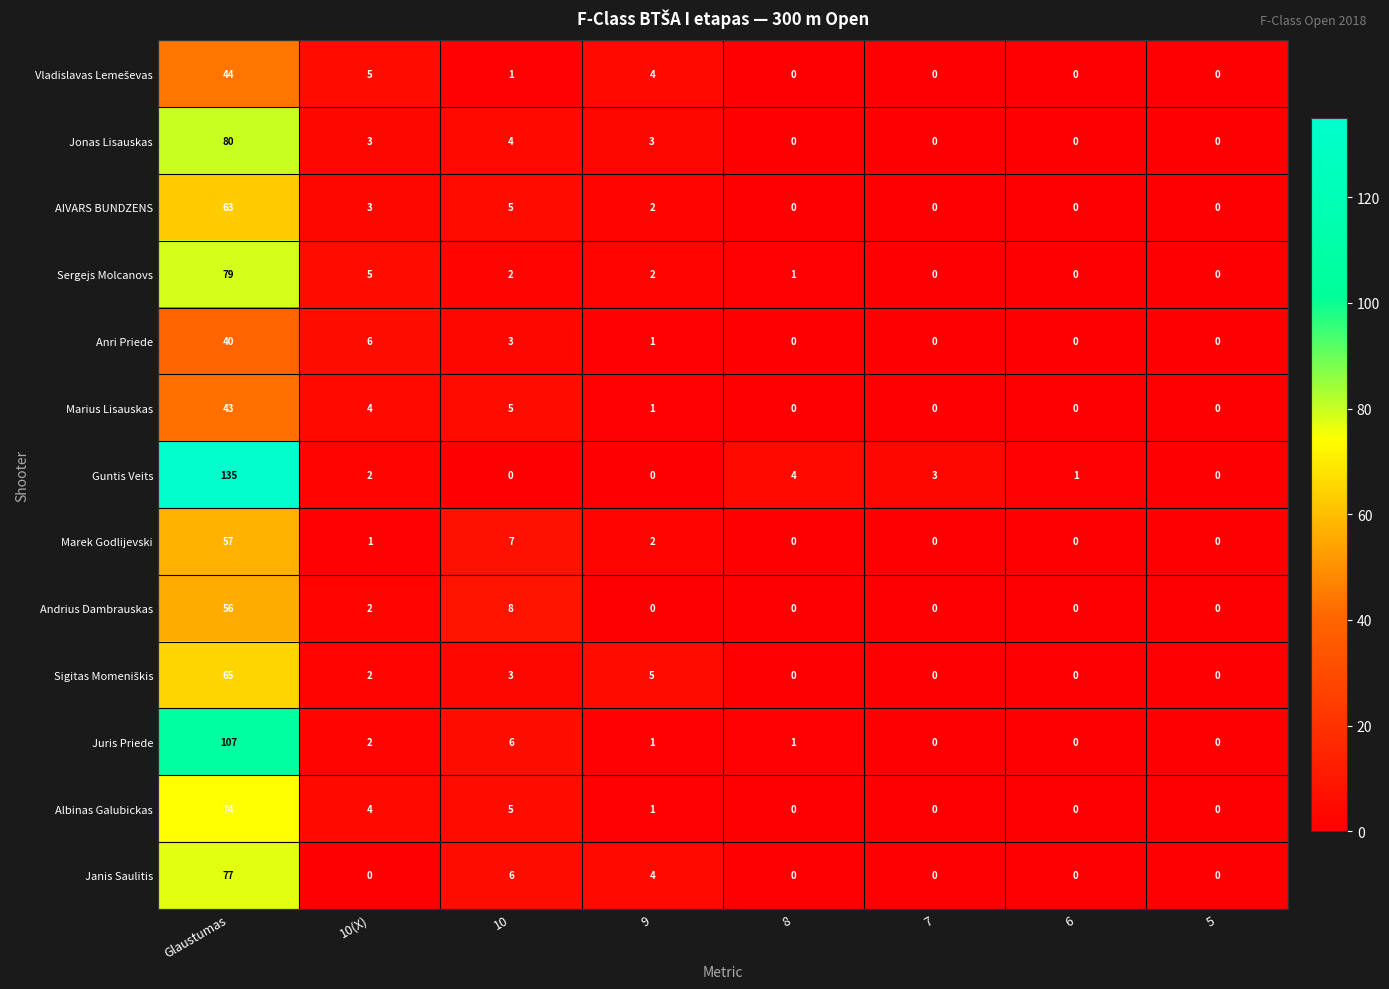

What is the sum of all Albinas Galubickas values?

84